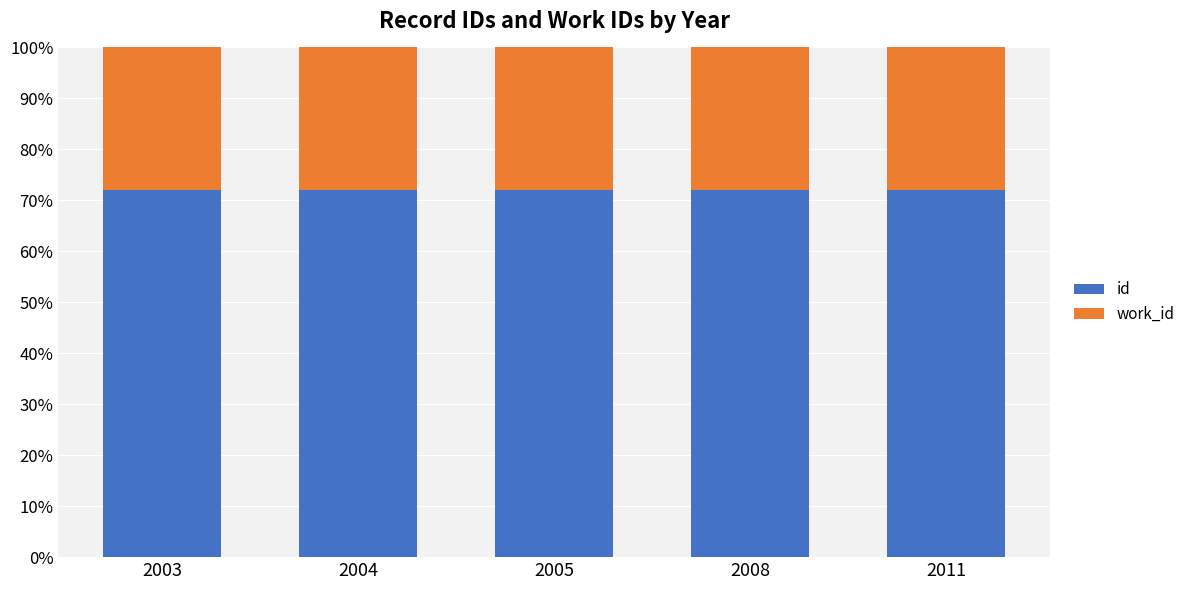

What is the total value across all series at 2003?

100.0